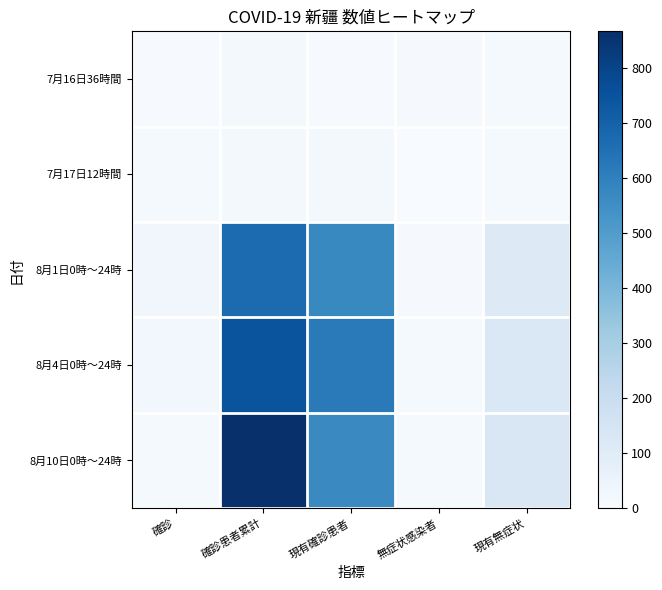

What is the spread (max minus min) of values at 無症状感染者?

13